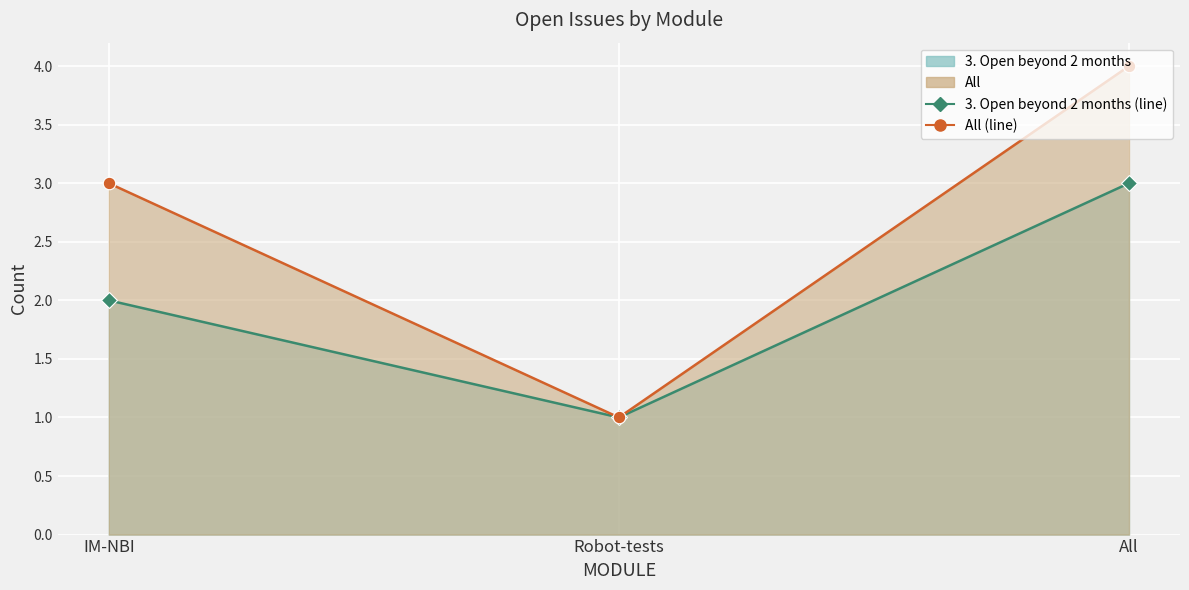

What is the label of the 1st point from the right?

All